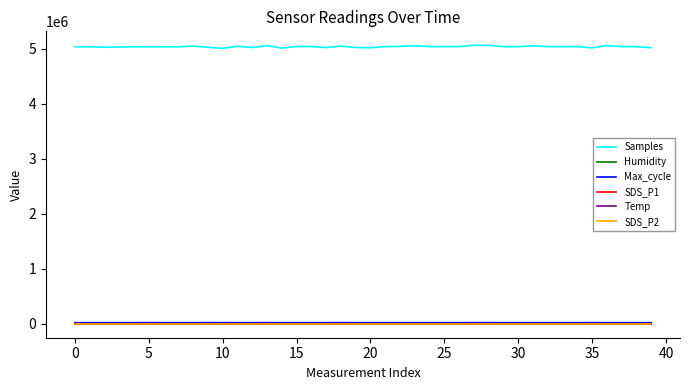

What is the highest value of the Samples series?

5064807.0